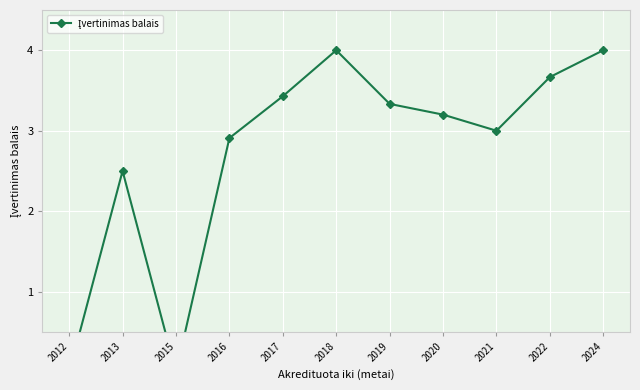

What is the change in value from 2021 to 2022?

+0.7